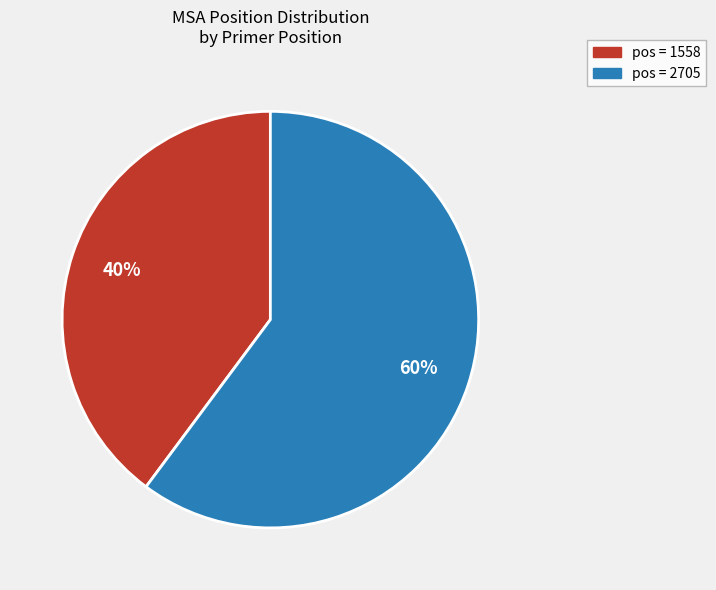

Is there any slice that represents more than half of the pie?

Yes